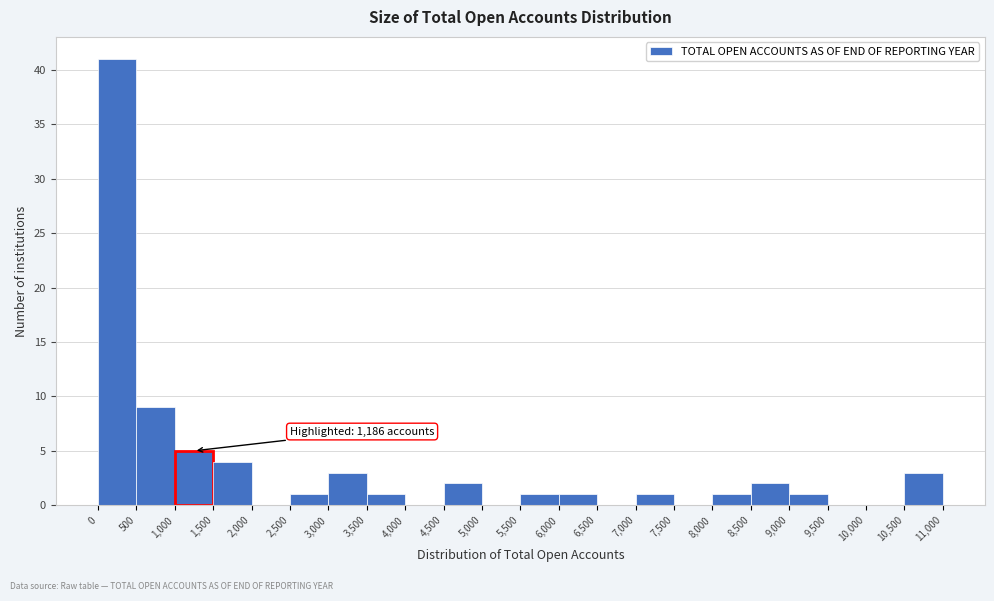

Over which range of the x-axis is the bar tallest?

0 to 500